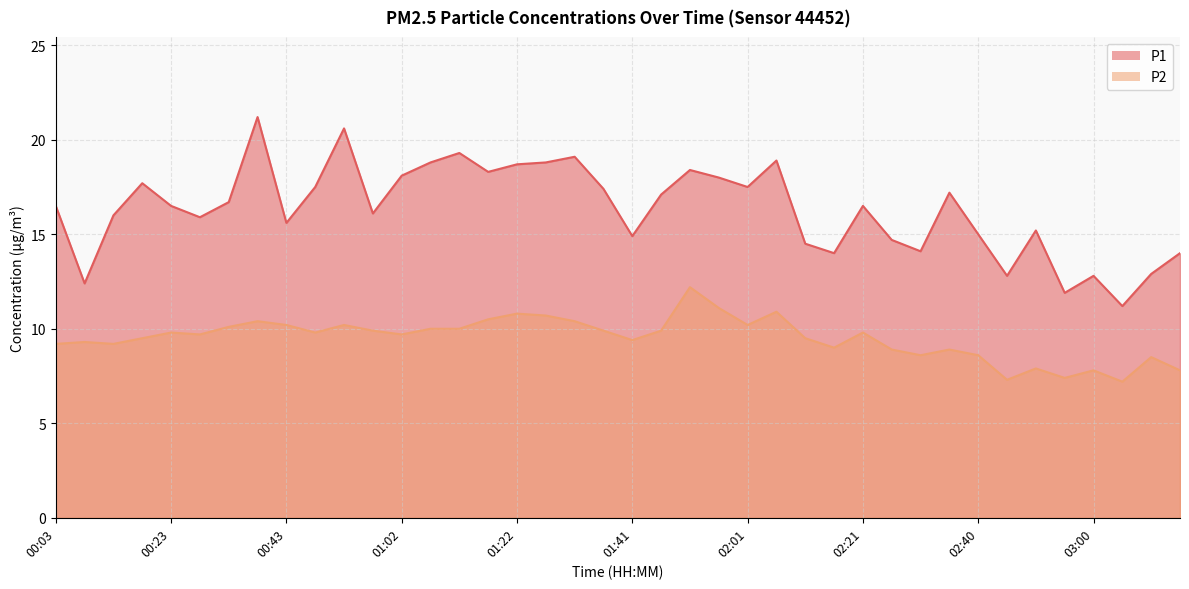

Reading right to left, extract all data points from this chart.

P1: 14.0	12.9	11.2	12.8	11.9	15.2	12.8	15.0	17.2	14.1	14.7	16.5	14.0	14.5	18.9	17.5	18.0	18.4	17.1	14.9	17.4	19.1	18.8	18.7	18.3	19.3	18.8	18.1	16.1	20.6	17.5	15.6	21.2	16.7	15.9	16.5	17.7	16.0	12.4	16.5
P2: 7.8	8.5	7.2	7.8	7.4	7.9	7.3	8.6	8.9	8.6	8.9	9.8	9.0	9.5	10.9	10.2	11.1	12.2	9.9	9.4	9.9	10.4	10.7	10.8	10.5	10.0	10.0	9.7	9.9	10.2	9.8	10.2	10.4	10.1	9.7	9.8	9.5	9.2	9.3	9.2